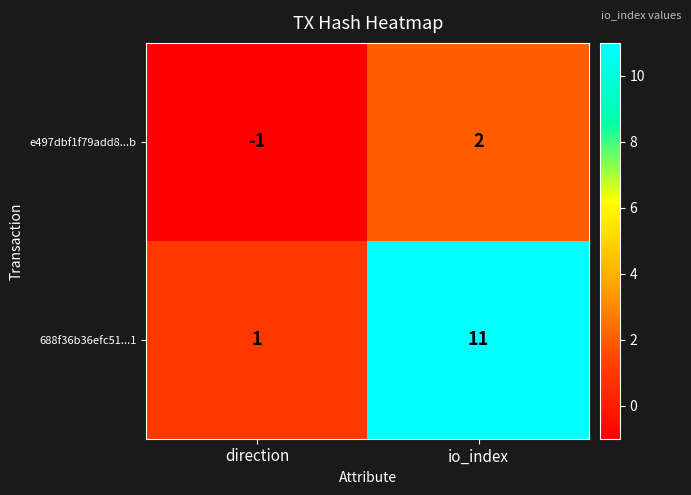

What is the difference between the highest and lowest values at direction?

2